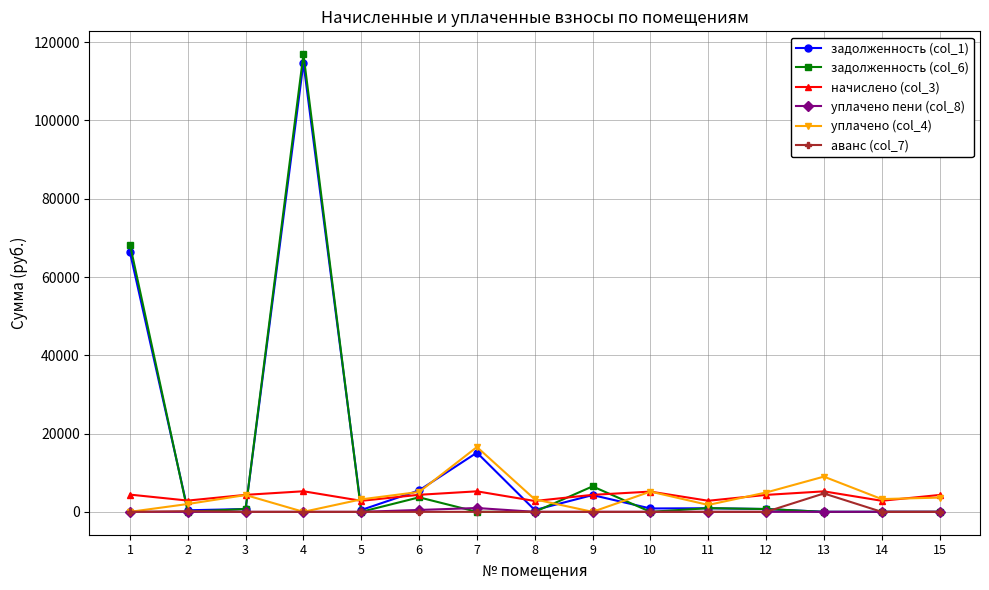

Is the value of начислено (col_3) at 12 greater than the value of задолженность (col_1) at 15?

Yes